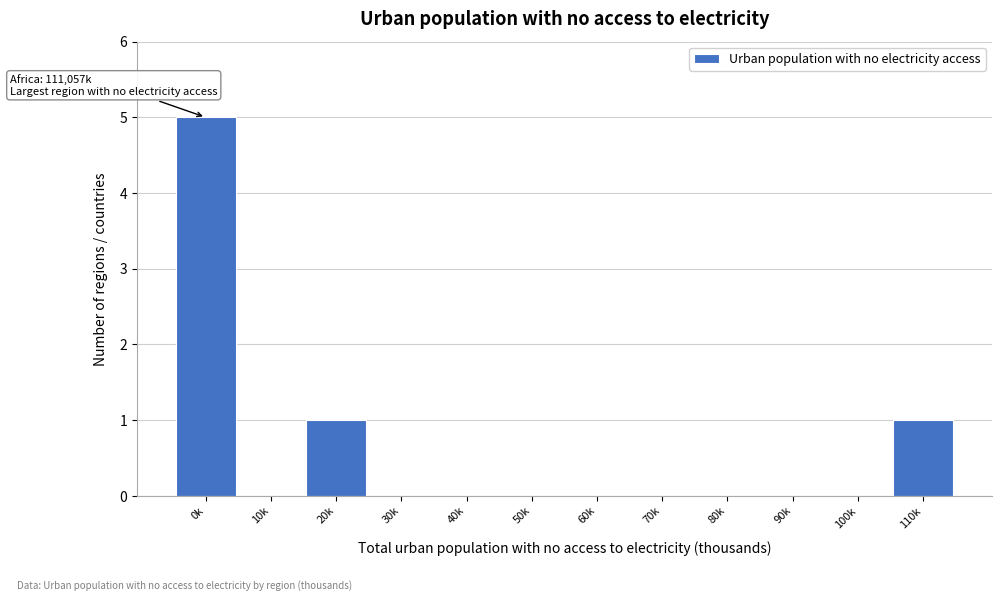

Reading left to right, transcribe all the data shown in this chart.

0k=5	10k=0	20k=1	30k=0	40k=0	50k=0	60k=0	70k=0	80k=0	90k=0	100k=0	110k=1